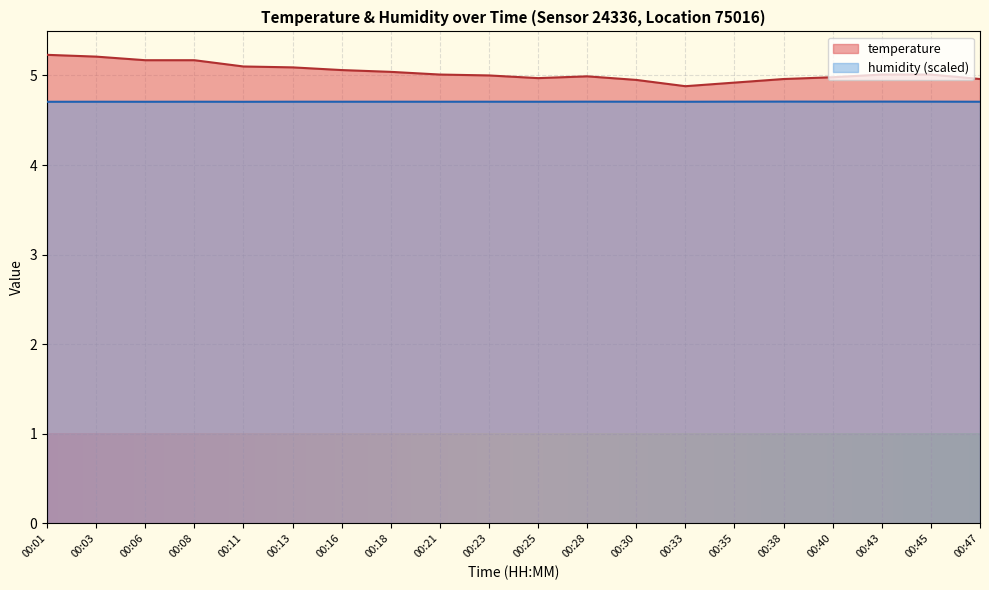

What is the value of the humidity point at the 7th from the left?

4.7